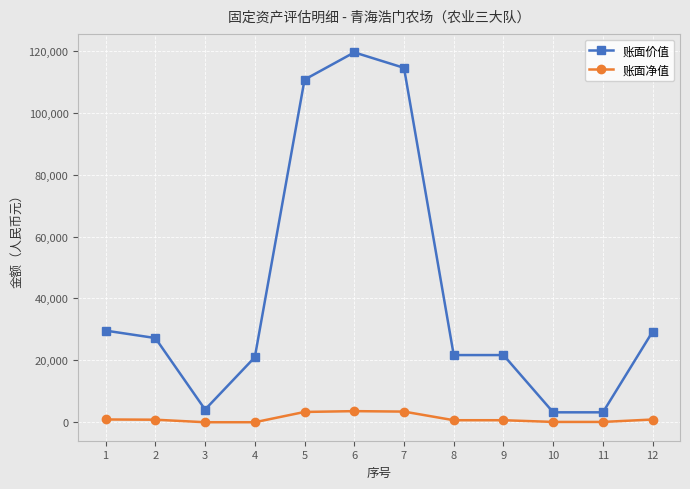

The value of 账面价值 at 1 is 29600. True or false?

True